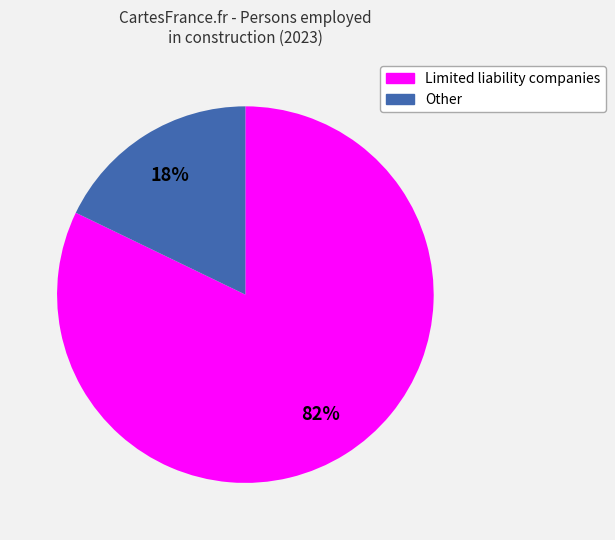

To the nearest percent, what is the average slice percentage?

50%